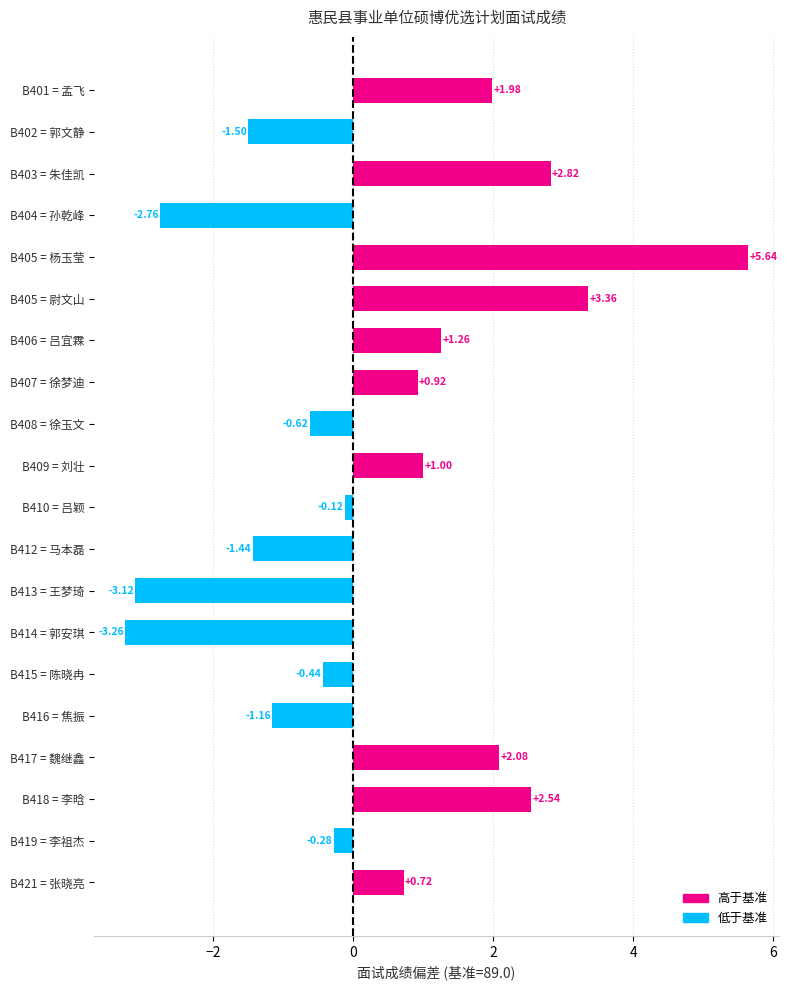

List the labels in order of value, largest first.

B405 = 杨玉莹, B405 = 尉文山, B403 = 朱佳凯, B418 = 李晗, B417 = 魏继鑫, B401 = 孟飞, B406 = 吕宜霖, B409 = 刘壮, B407 = 徐梦迪, B421 = 张晓亮, B410 = 吕颖, B419 = 李祖杰, B415 = 陈晓冉, B408 = 徐玉文, B416 = 焦振, B412 = 马本磊, B402 = 郭文静, B404 = 孙乾峰, B413 = 王梦琦, B414 = 郭安琪